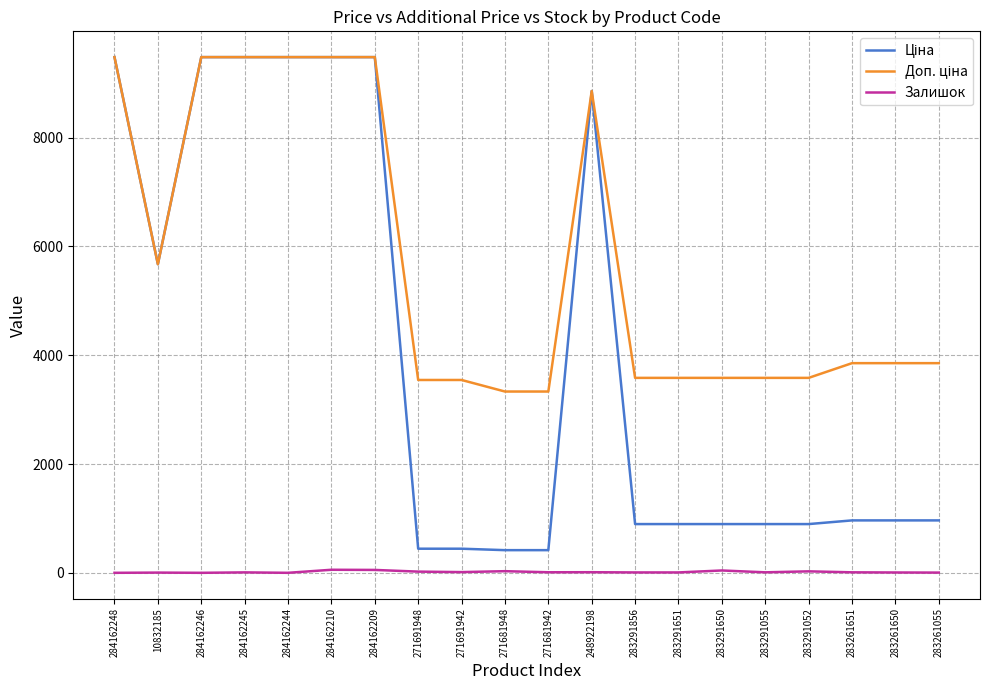

What is the greatest value displayed?

9480.1